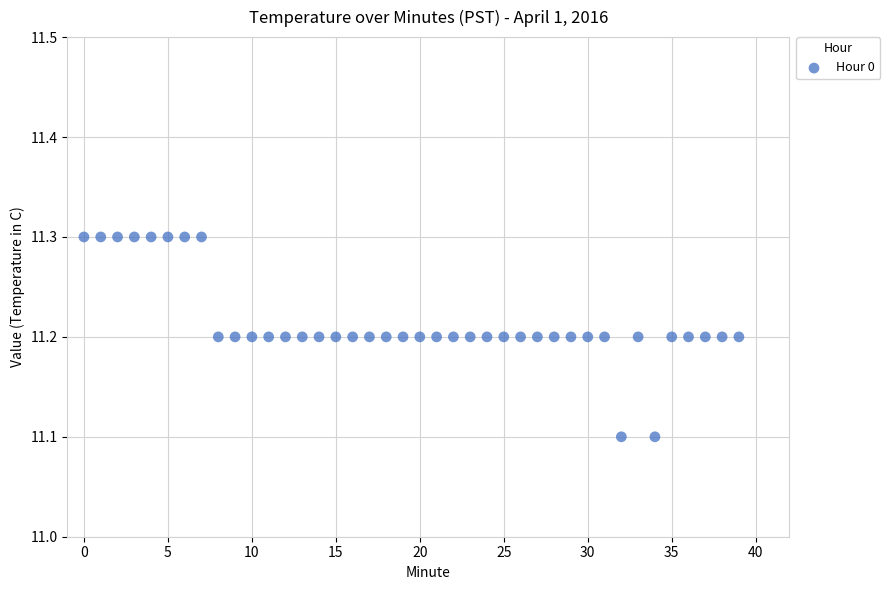

How many points are shown in the scatter plot?

40